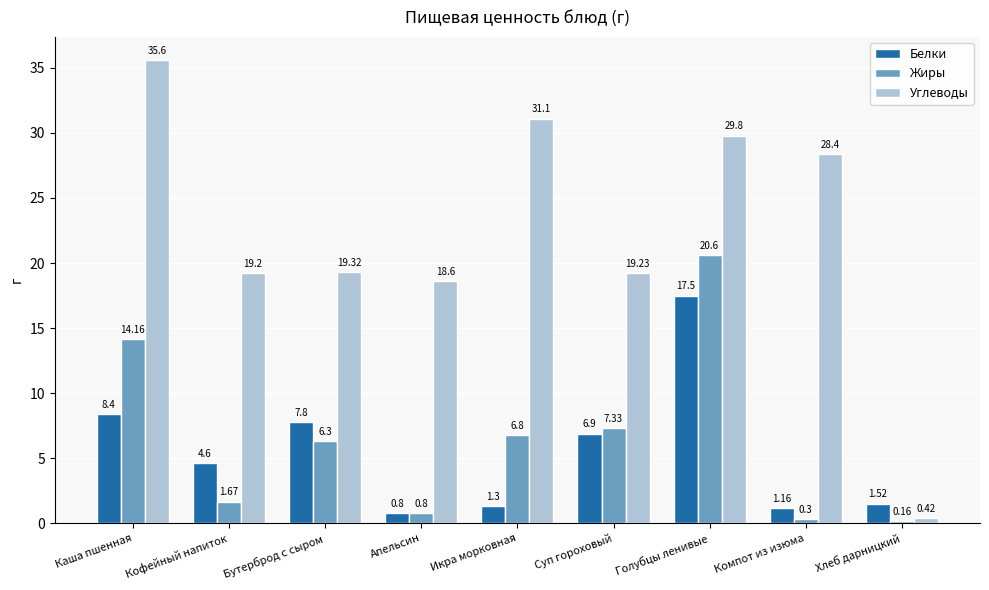

At which label does Жиры reach its minimum?

Хлеб дарницкий